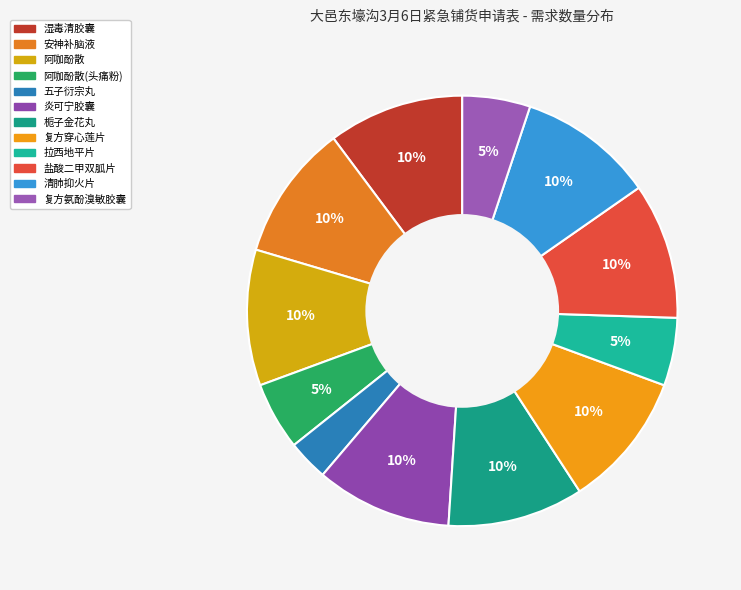

How many slices are in this pie chart?

12